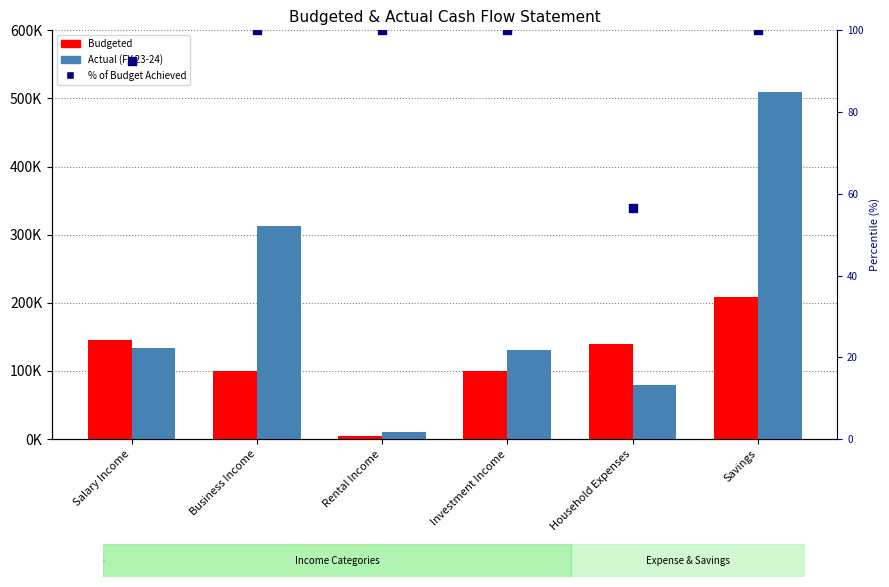

What is the total value across all series at Salary Income?

279092.4